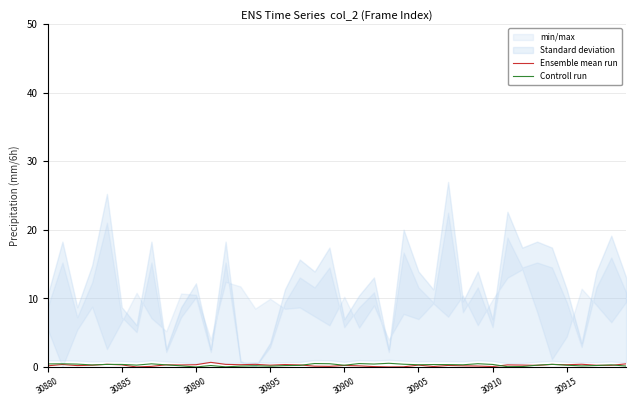

The Ensemble mean run series shows 0.3 at 30890. True or false?

True